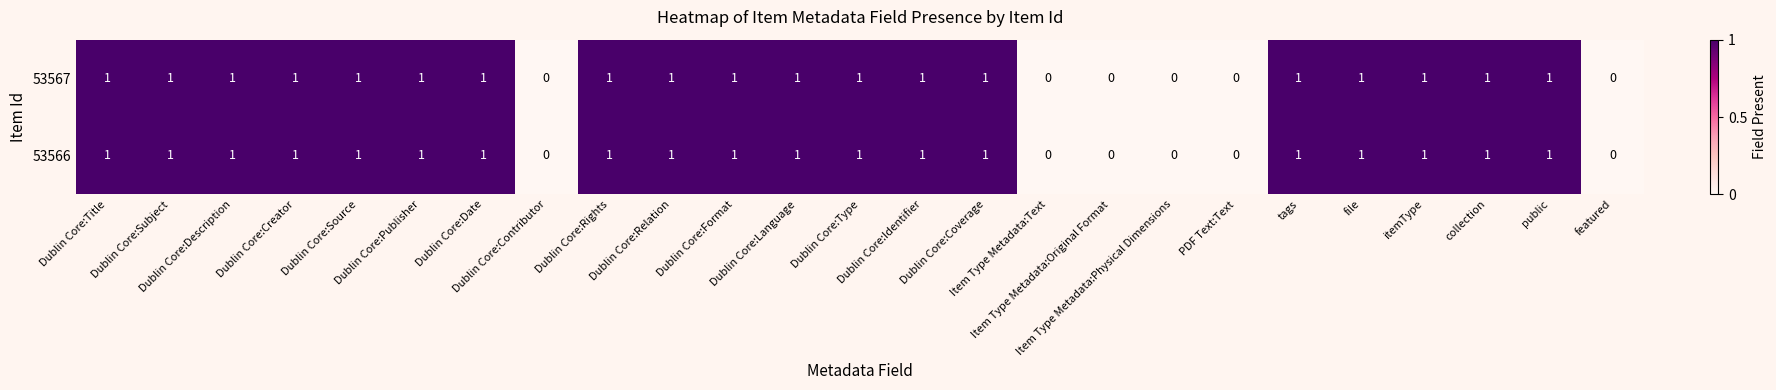

What is the sum of all 53566 values?

19